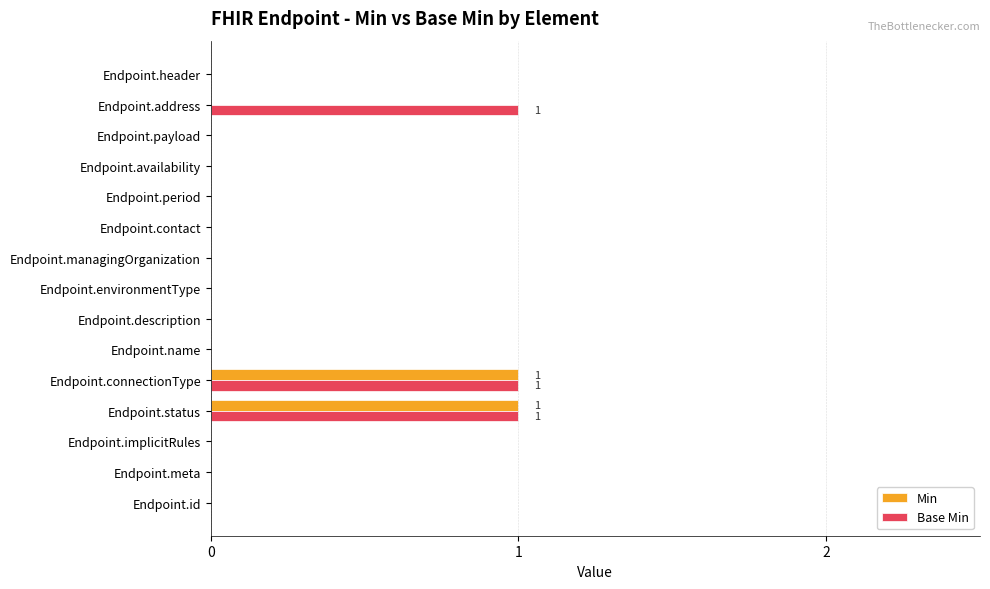

What are all the series names shown in the legend?

Min, Base Min